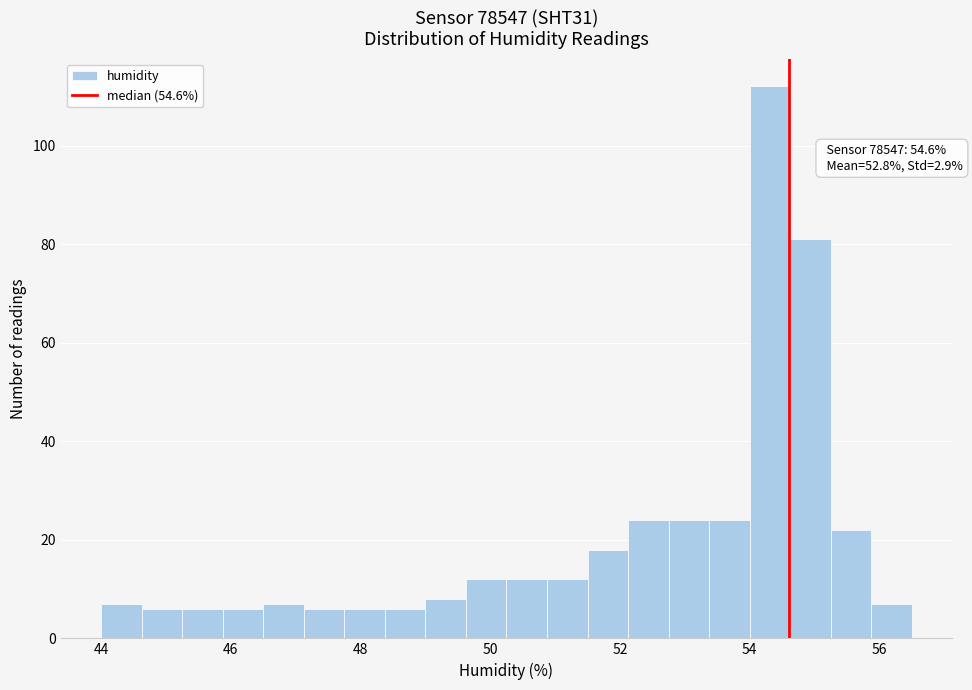

Around what value on the x-axis is the tallest bar? Give the approximate position of its centre, as read against the axis.

54.4